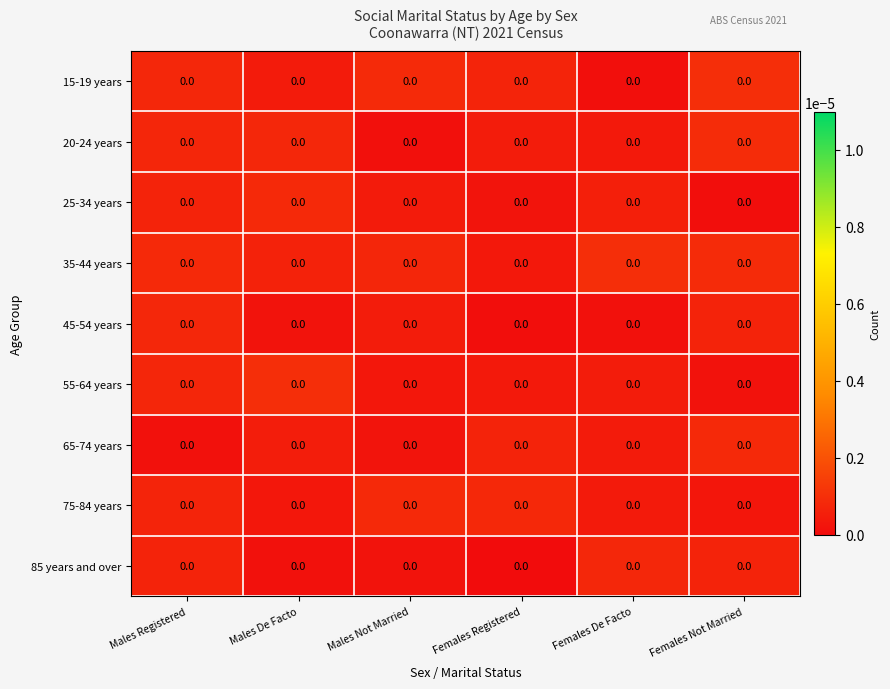

Which series has the widest spread of values?

15-19 years